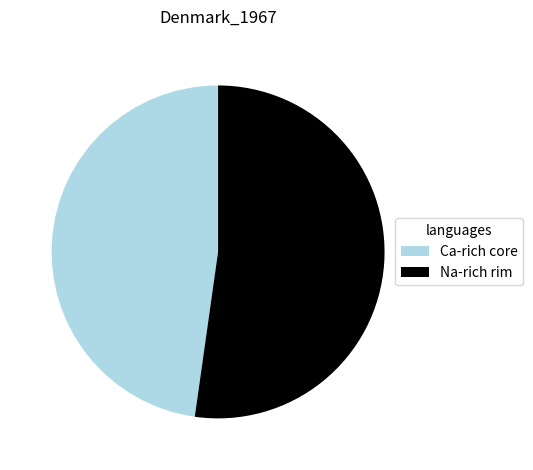

Which slice is the largest?

Na-rich rim